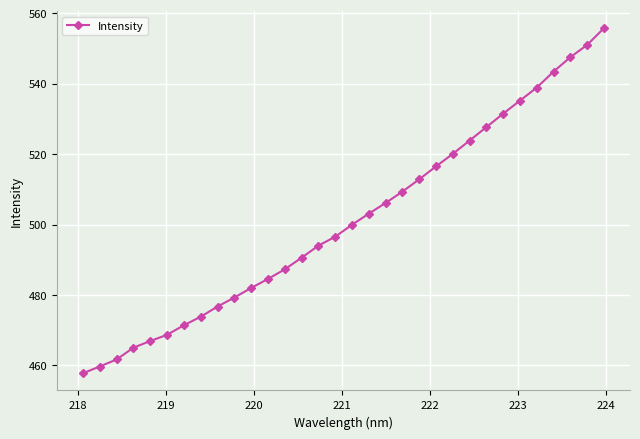

What is the smallest value displayed?

457.8